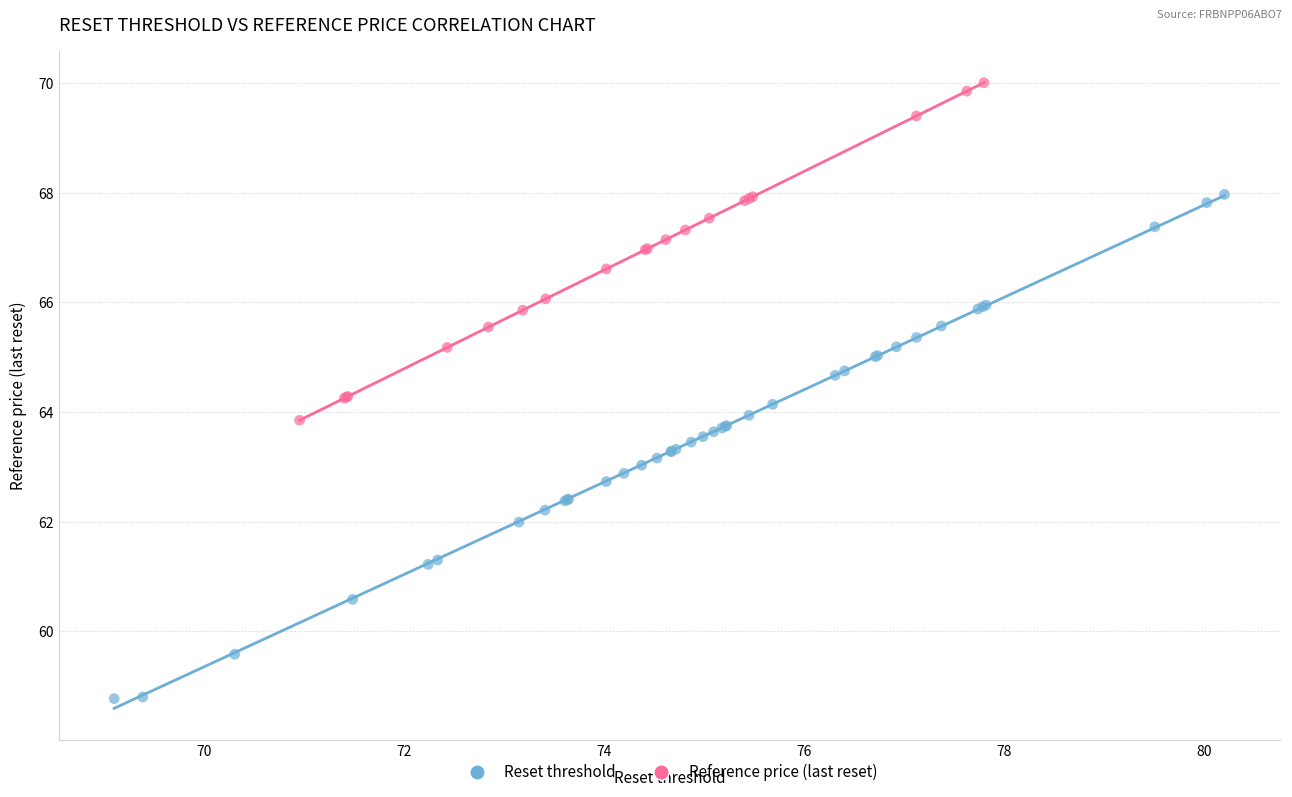

Which series contains the highest Y value?

Reference price (last reset)